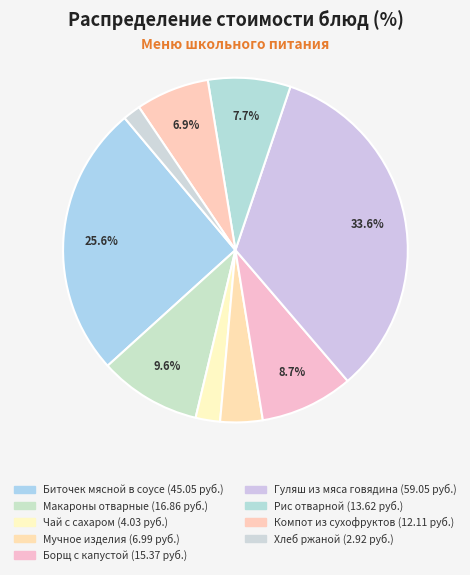

Combined, what portion of the pie is Рис отварной and Биточек мясной в соусе?

33.3%